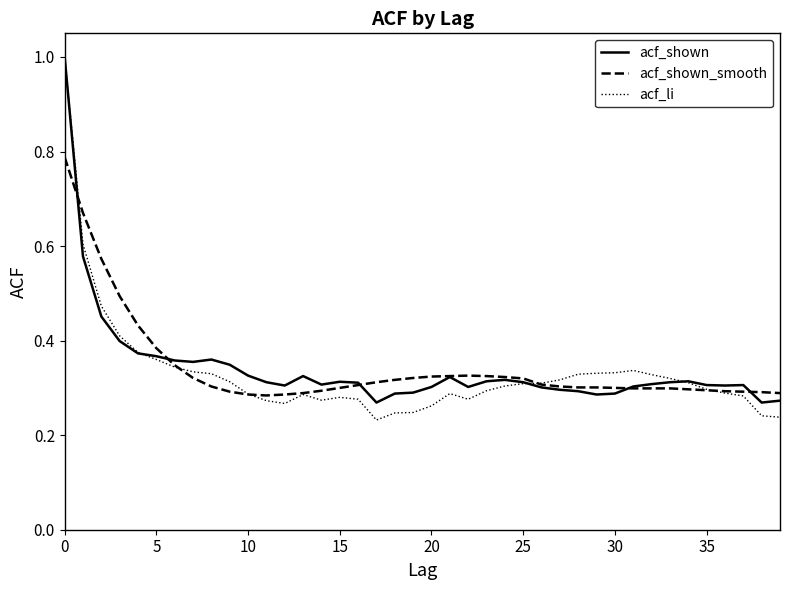

What is the maximum value shown in the chart?

1.0